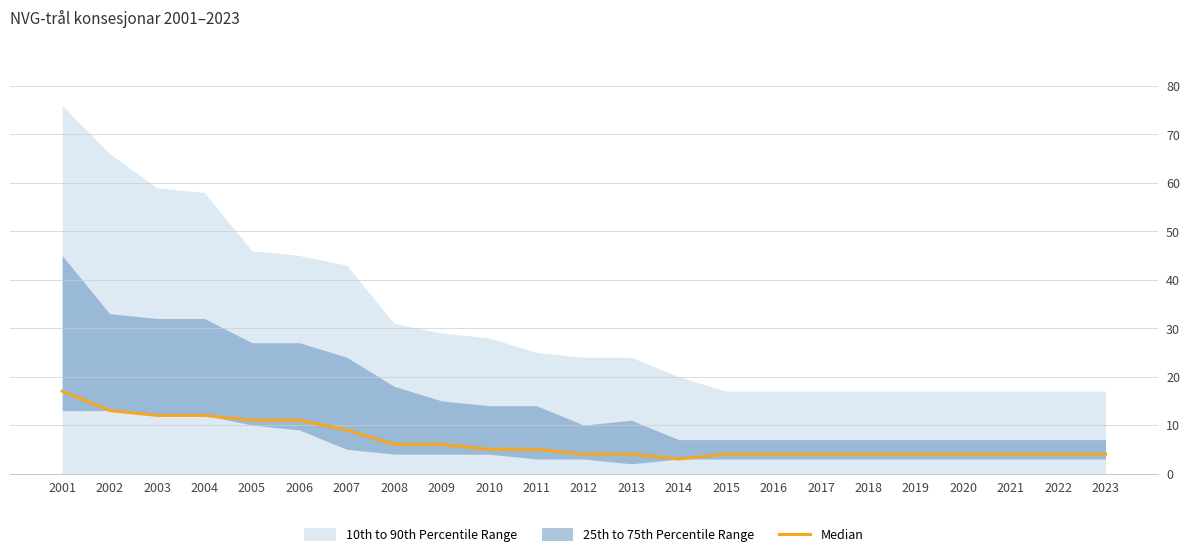

True or false: the data has more than 2 interior local peaks.

False